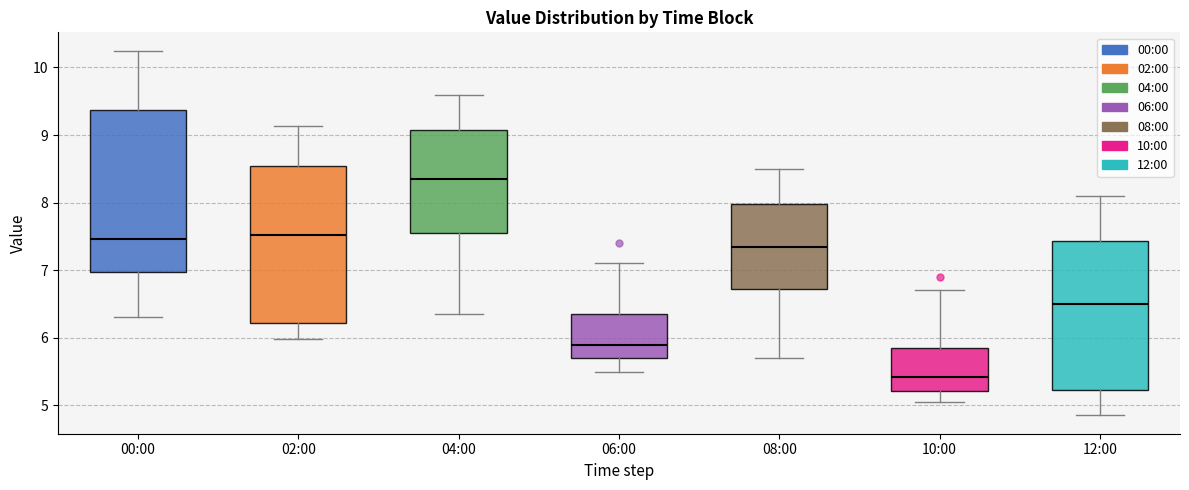

Which box has the highest median line?

04:00